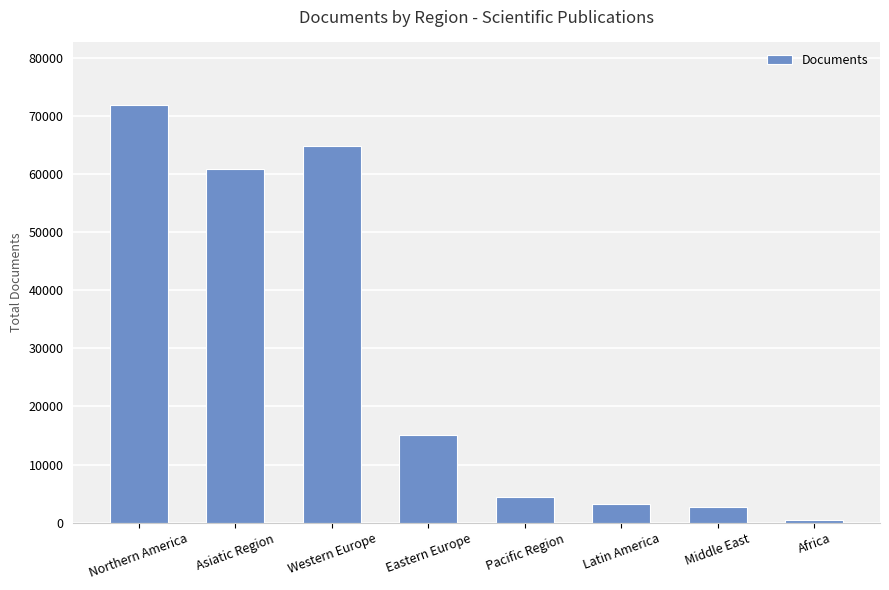

What is the greatest value displayed?

71871